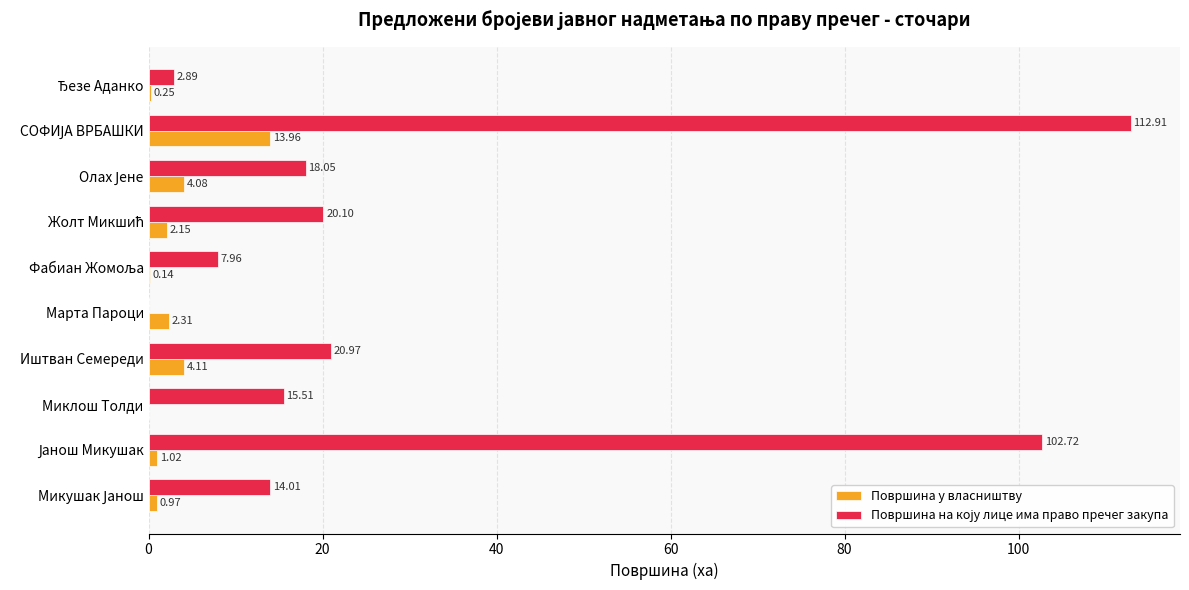

How many data points in Површина у власништву are above 2?

5